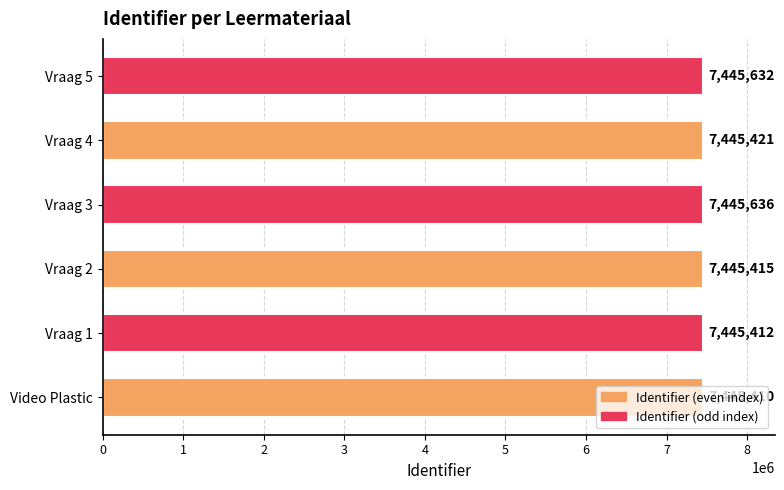

At which label is the value closest to 7445523?

Vraag 4